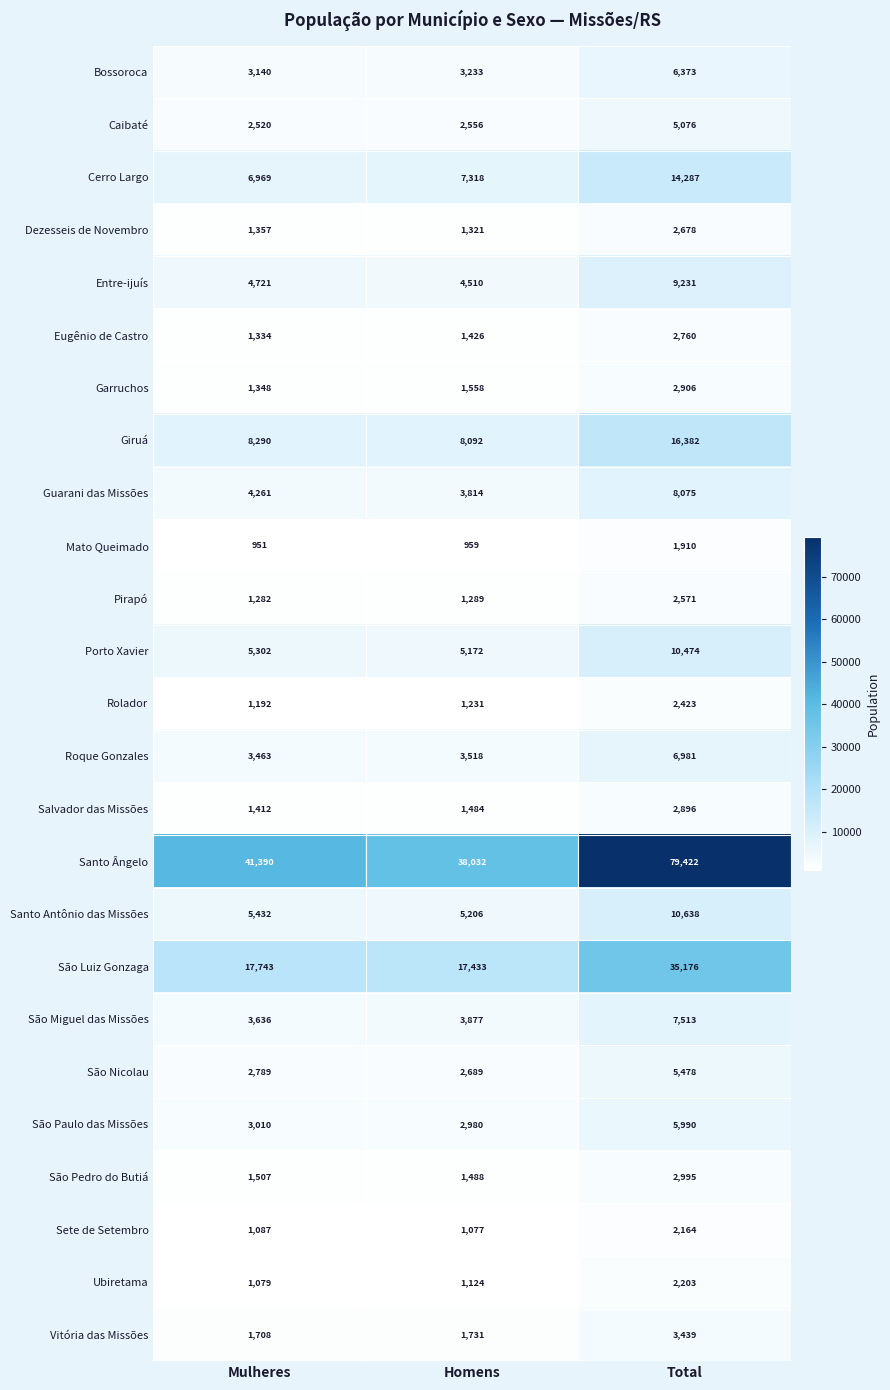

At how many categories does at least one series exceed 16638?

3